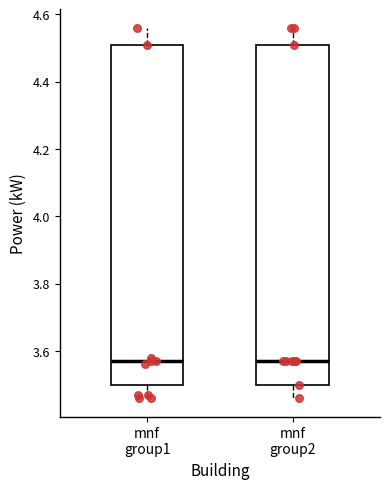

Reading left to right, read every box against the y-axis: the position of its median line, the range the box covers, and the ends of its whiskers. The values are not printed on the chart, so give them approximately, as read against the axis.

mnf group1: median 3.58, box 3.50 to 4.52, whiskers 3.46 to 4.56
mnf group2: median 3.58, box 3.50 to 4.52, whiskers 3.46 to 4.56